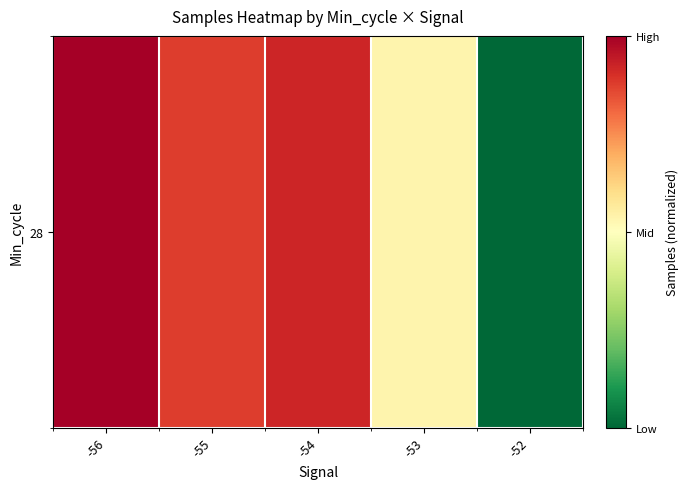

What is the sum of the values at -56 and -52?

1.0